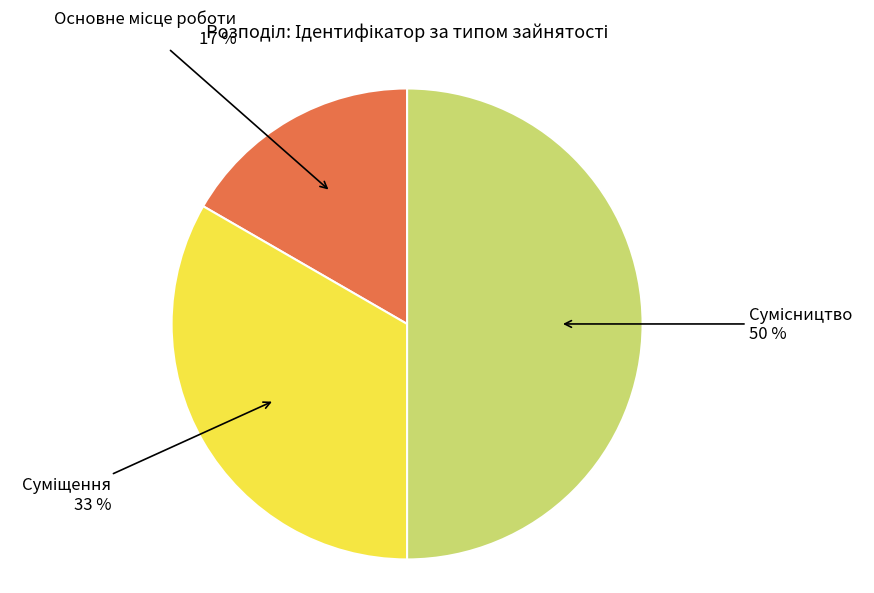

To the nearest percent, what is the difference between the largest and smallest slice percentages?

33%